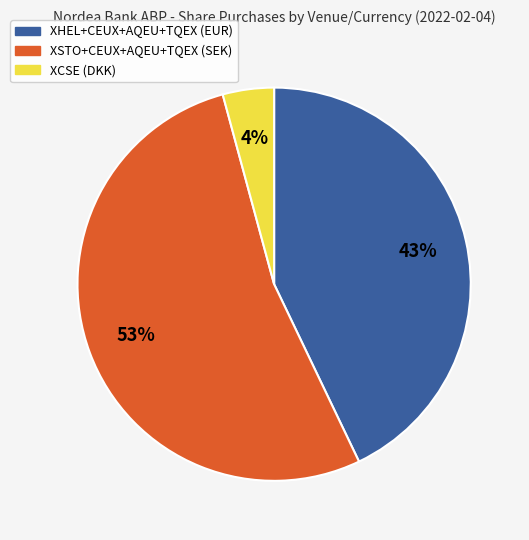

Which slice is the smallest?

XCSE (DKK)